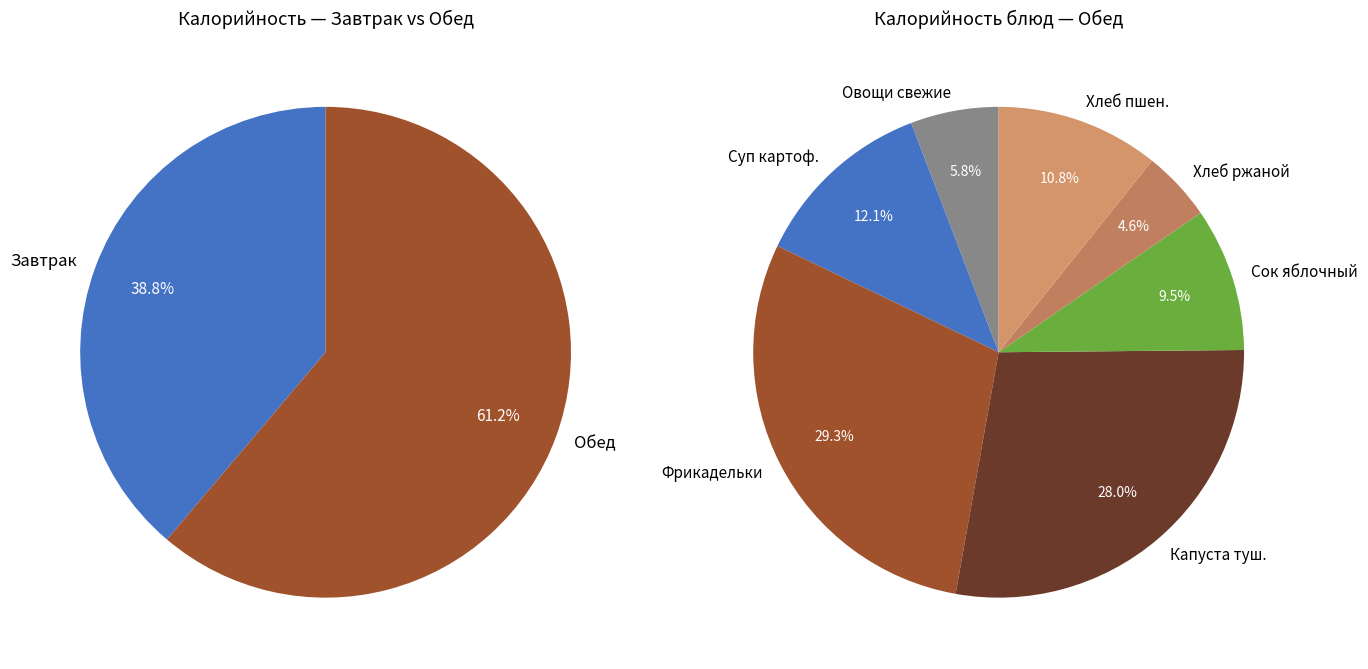

Is it true that Яблоко is 9% of the pie?

False